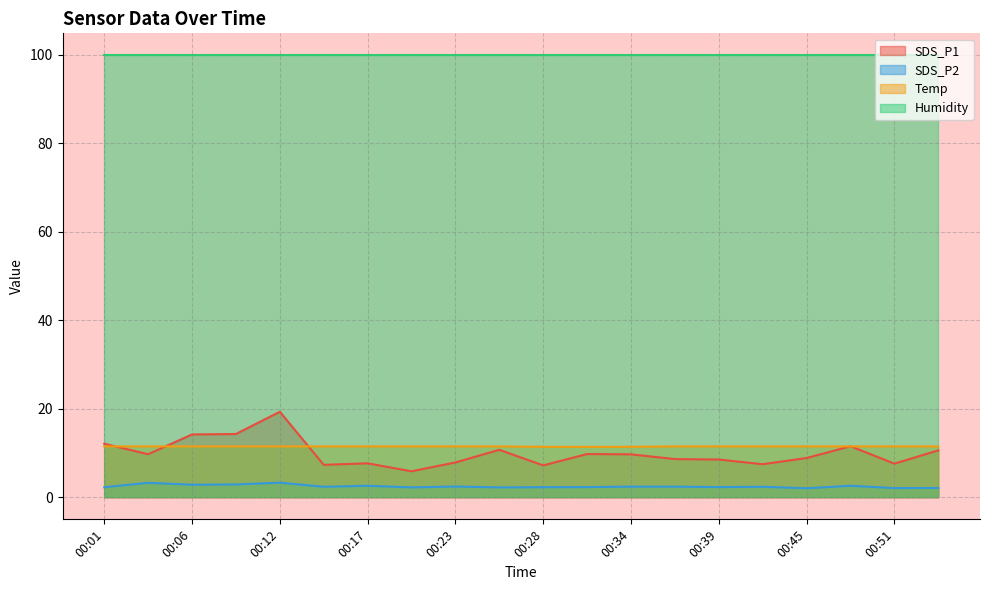

True or false: SDS_P2 and Temp cross at least once.

False